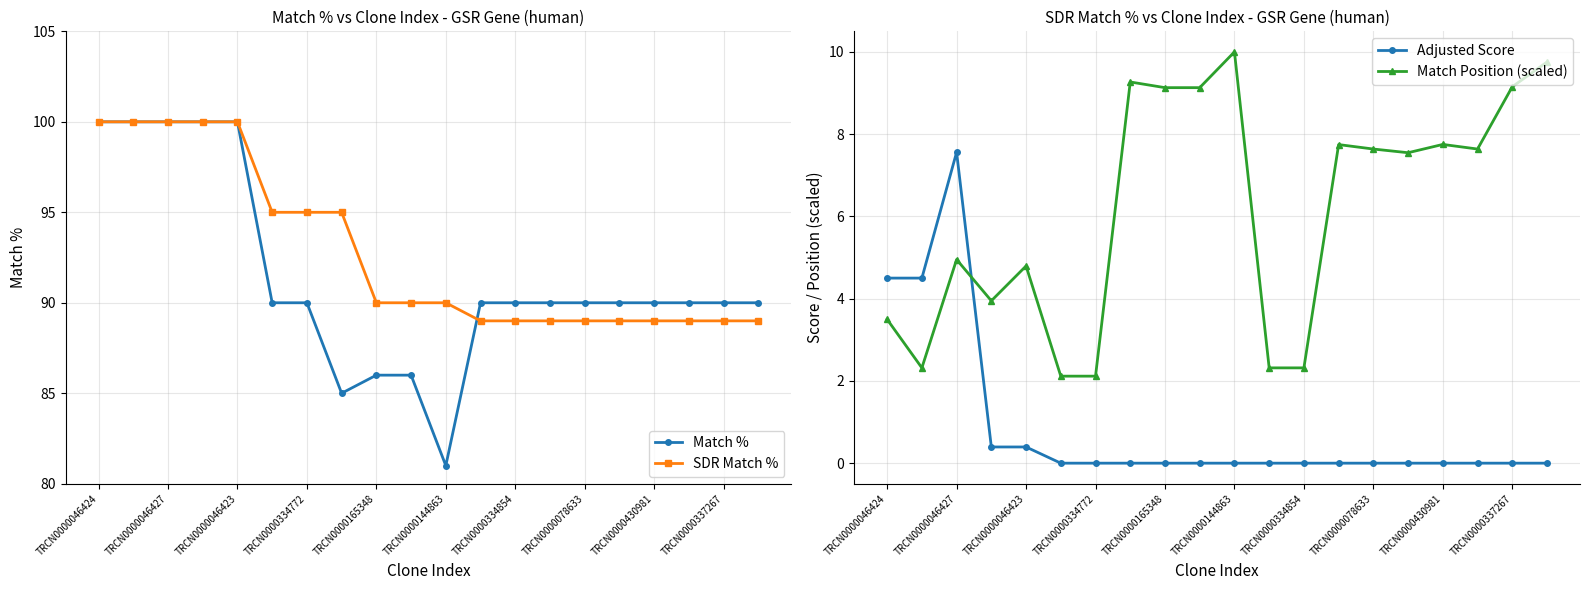

Is this an area chart (filled region under the line)?

No